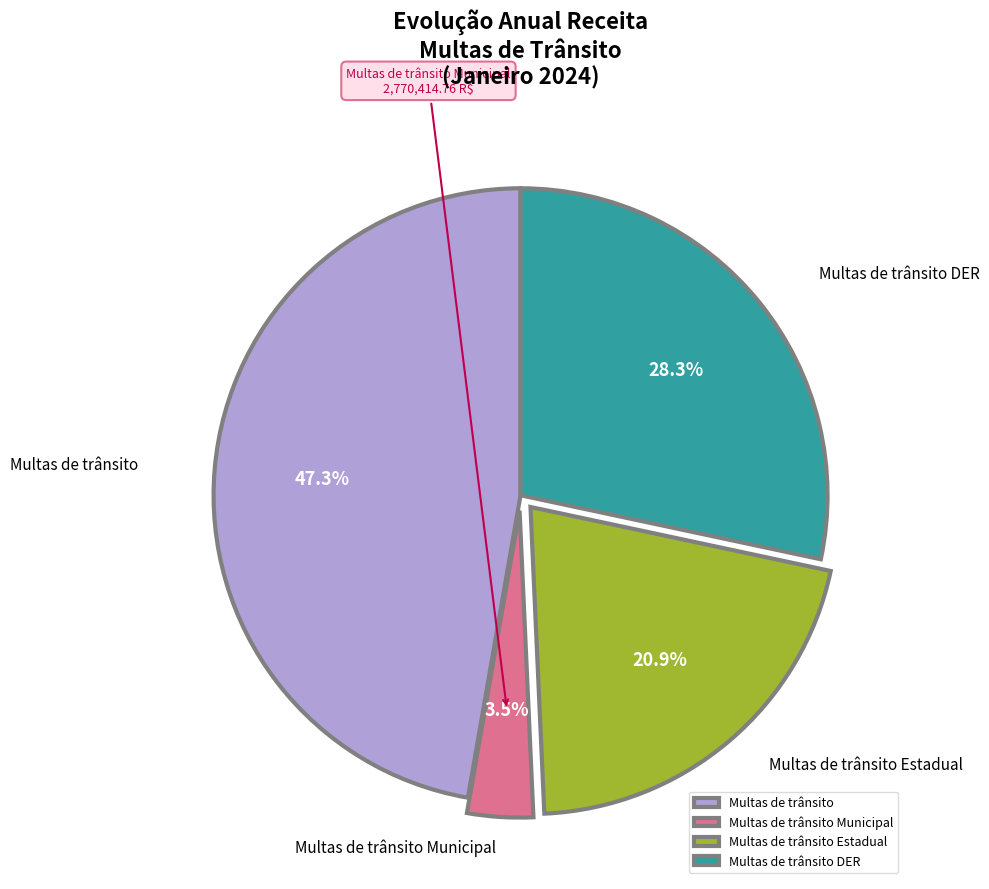

Which slice is the smallest?

Multas de trânsito Municipal